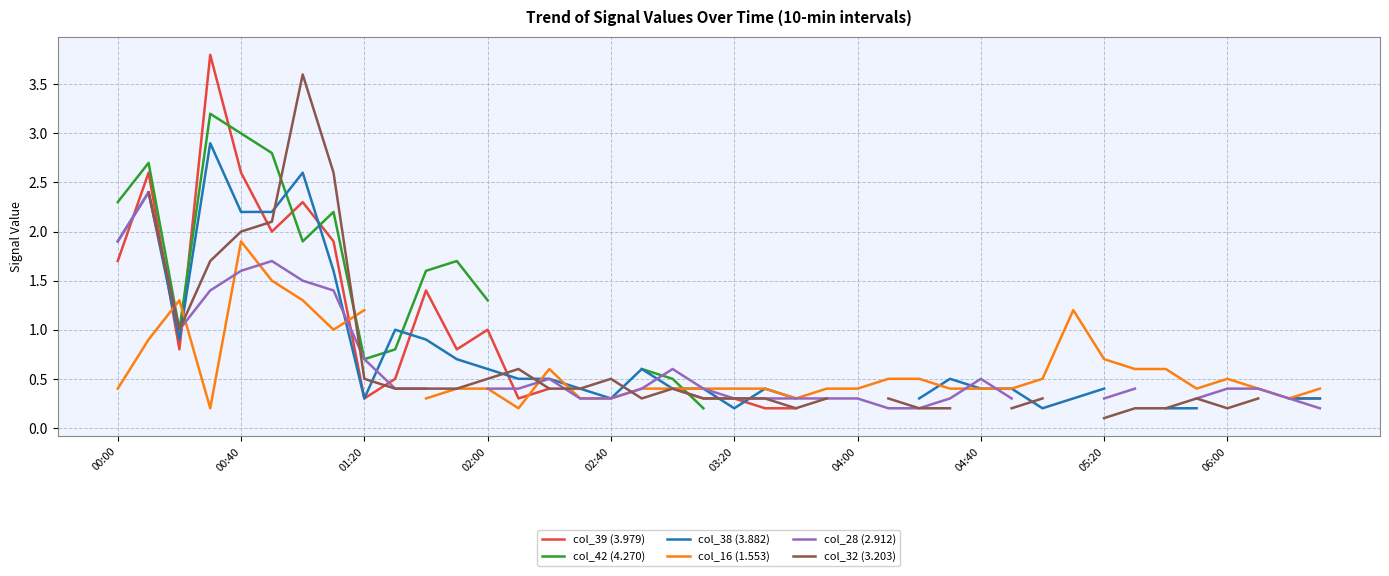

Between 04:40 and 01:20, which is larger?

04:40